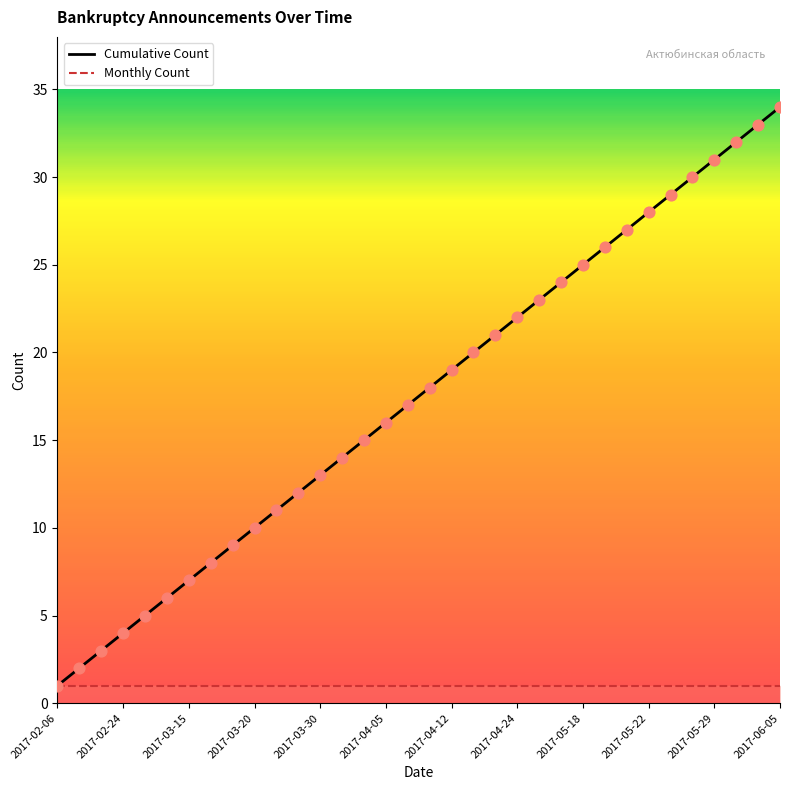

Which series has the largest total across all categories?

Cumulative Count